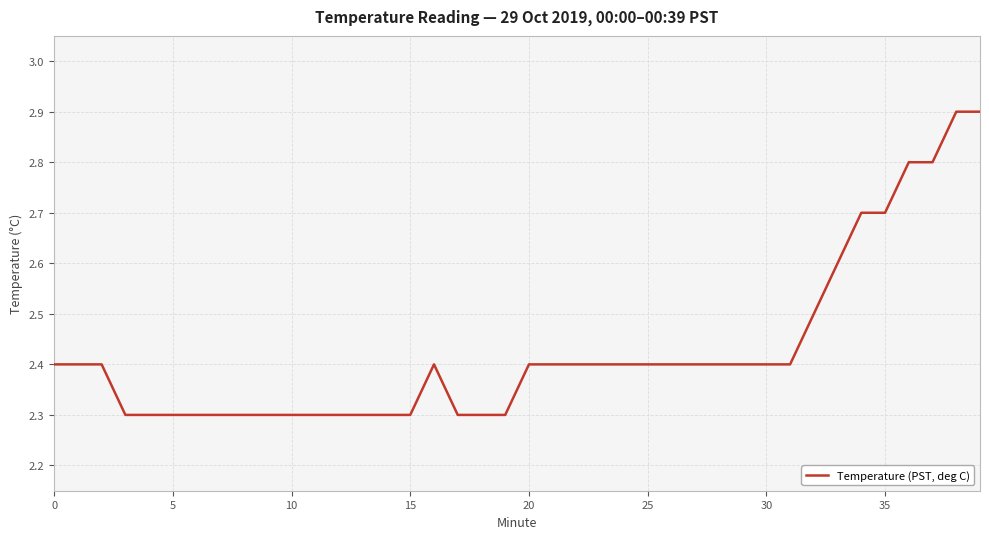

What is the difference between the maximum and minimum values?

0.6